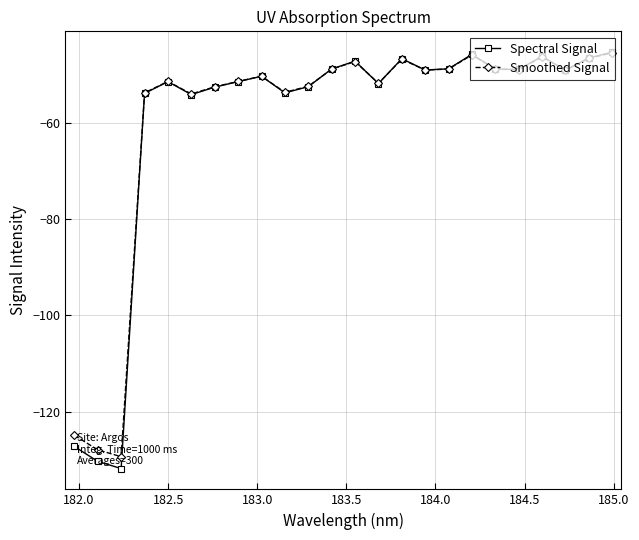

What is the difference between the maximum and second lowest values in the Spectral Signal series?

85.0